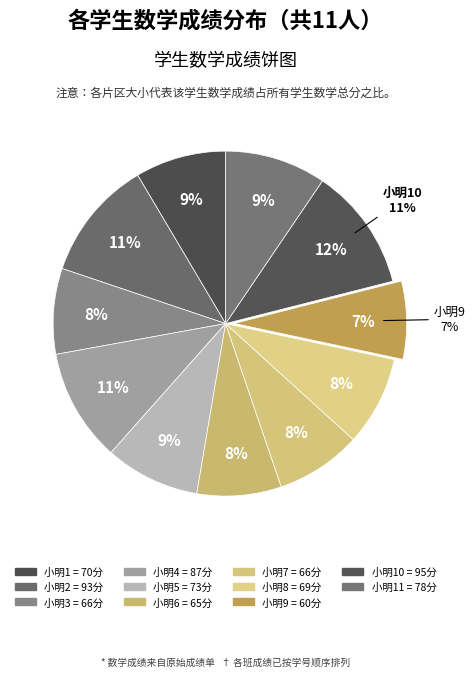

Count the number of slices in the pie.

11